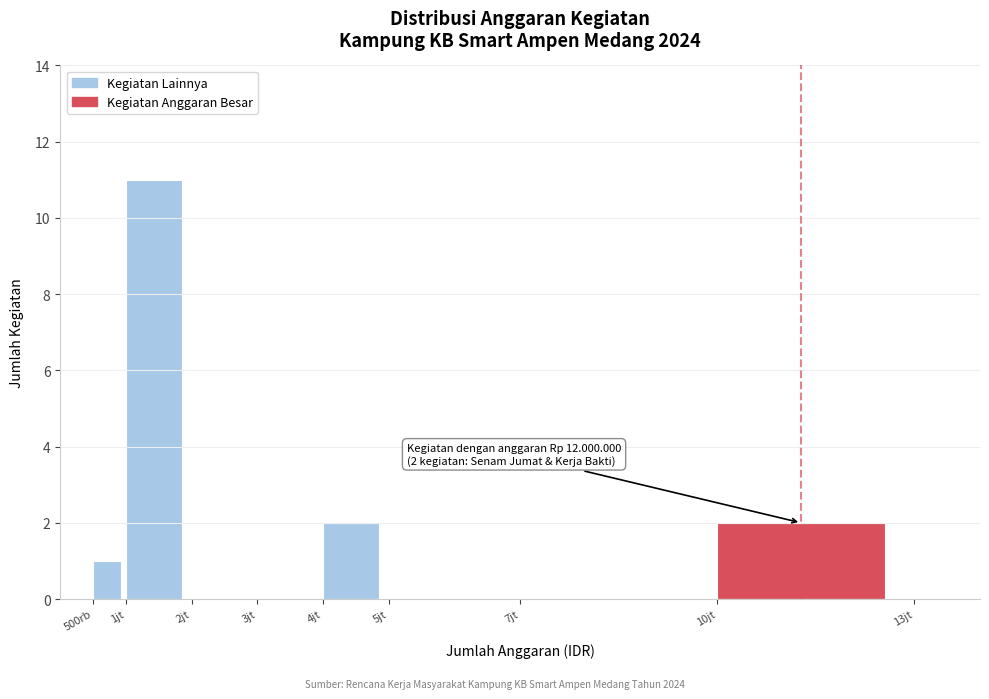

Reading left to right, what are all the values shown in this chart?

500rb=1	1jt=11	2jt=0	3jt=0	4jt=2	5jt=0	7jt=0	10jt=2